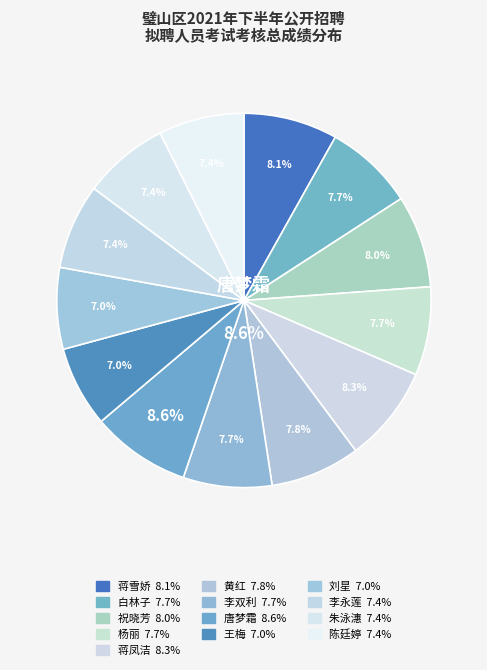

Does 祝晓芳 account for over 50% of the chart?

No